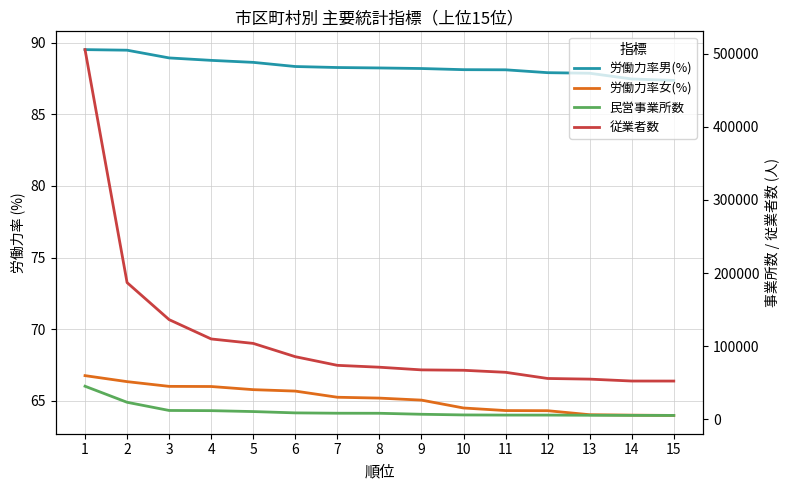

Reading left to right, extract all data points from this chart.

労働力率男(%): 1=89.5	2=89.5	3=88.9	4=88.8	5=88.6	6=88.3	7=88.3	8=88.2	9=88.2	10=88.1	11=88.1	12=87.9	13=87.9	14=87.5	15=87.4
労働力率女(%): 1=66.8	2=66.3	3=66.0	4=66.0	5=65.8	6=65.7	7=65.2	8=65.2	9=65.0	10=64.5	11=64.3	12=64.3	13=64.0	14=64.0	15=64.0
民営事業所数: 1=45092.0	2=23119.0	3=11925.0	4=11668.0	5=10424.0	6=8620.0	7=8156.0	8=8085.0	9=6720.0	10=5814.0	11=5611.0	12=5592.0	13=5368.0	14=5211.0	15=5133.0
従業者数: 1=505680.0	2=186889.0	3=136202.0	4=109772.0	5=103683.0	6=85507.0	7=73678.0	8=71108.0	9=67464.0	10=66928.0	11=64138.0	12=55705.0	13=54806.0	14=52206.0	15=52164.0